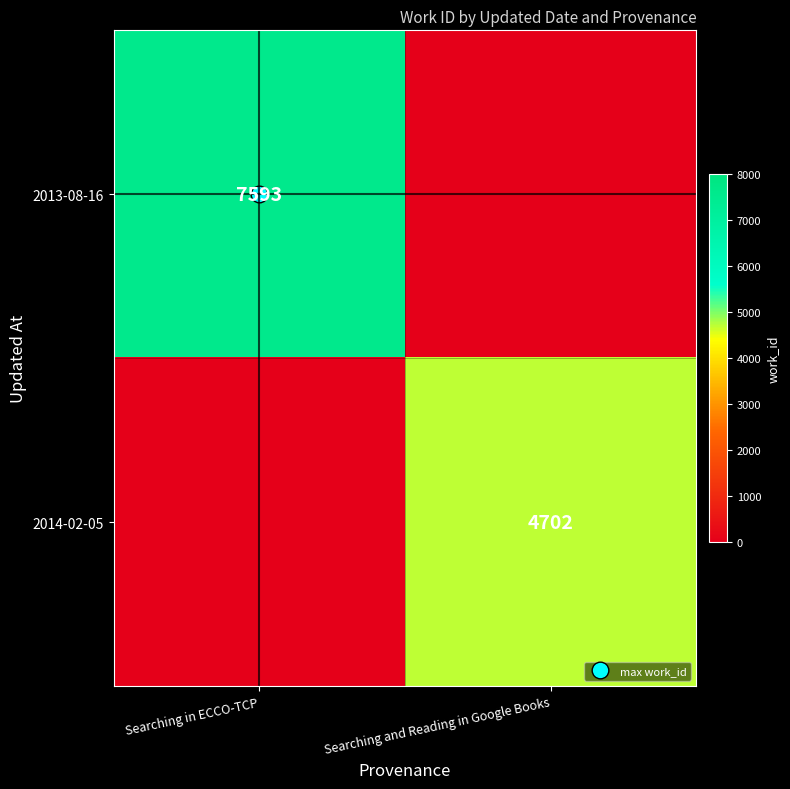

Where is 2013-08-16 nearest to the value 3796?

Searching and Reading in Google Books